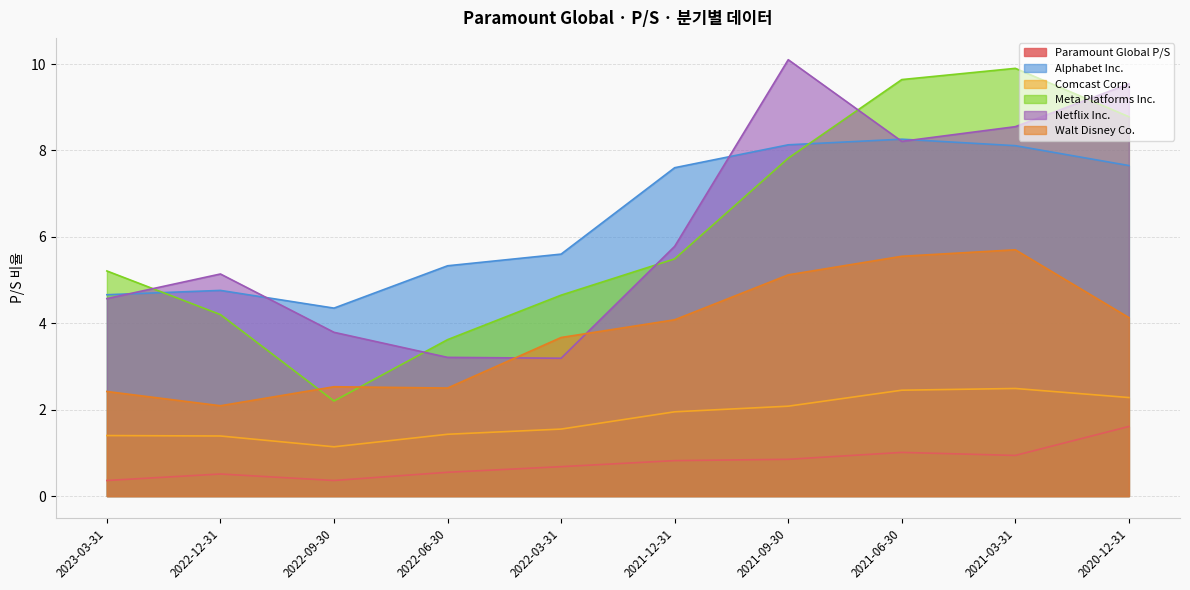

Does the chart have visible grid lines?

Yes